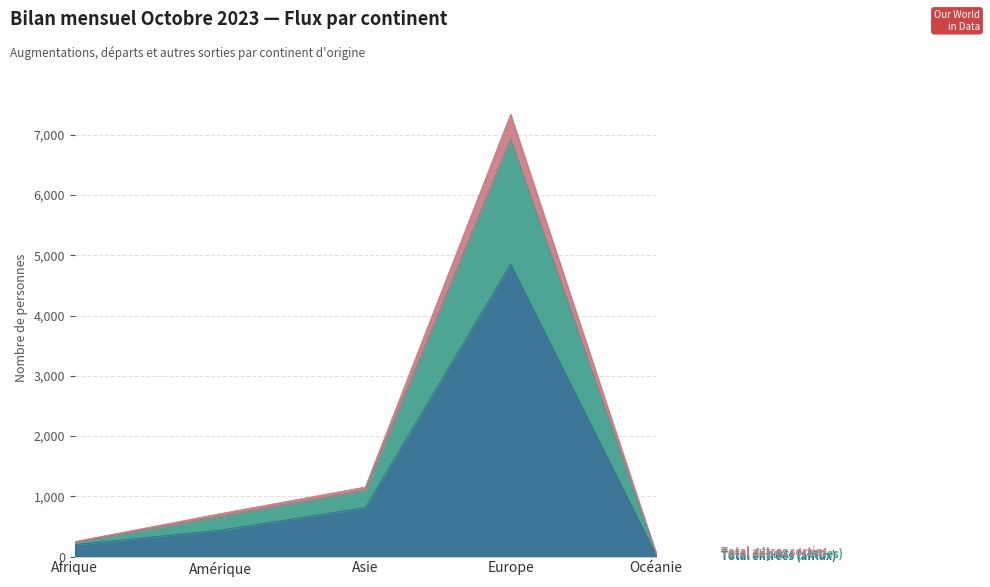

What position from the left is Océanie?

5